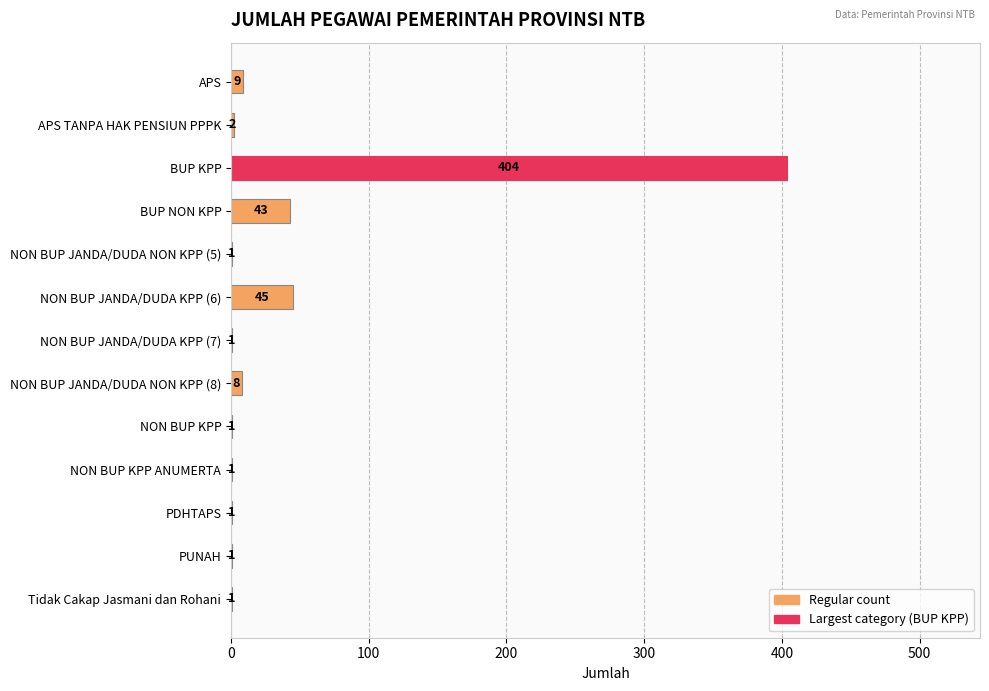

Which category has the highest value across all series?

BUP KPP